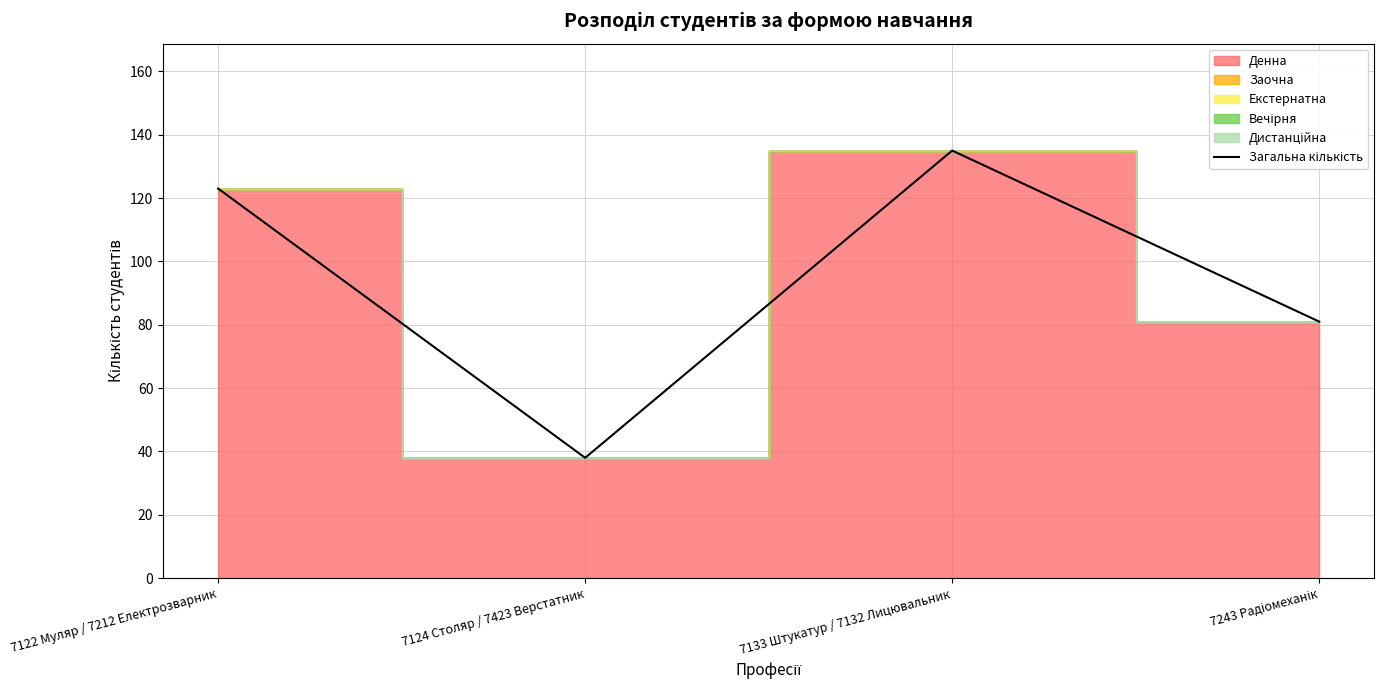

Approximately how many times larger is the value at 7243 Радіомеханік compared to 7124 Столяр / 7423 Верстатник?

2.1